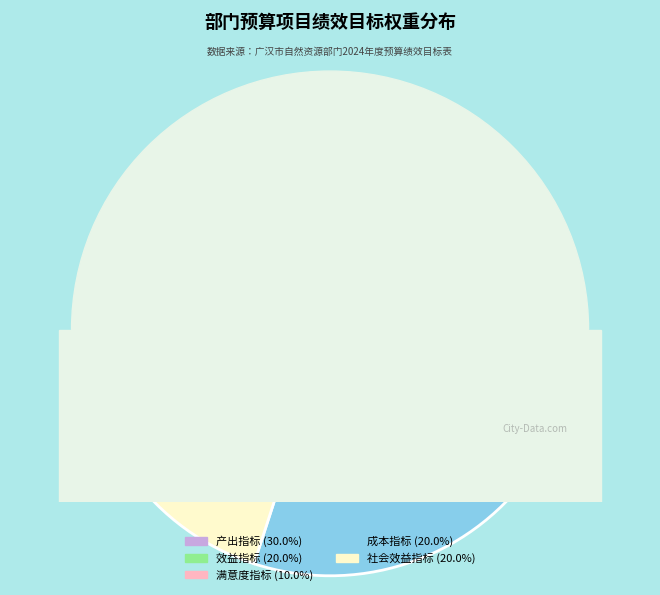

What is the total percentage of 社会效益指标 and 成本指标?

40.0%